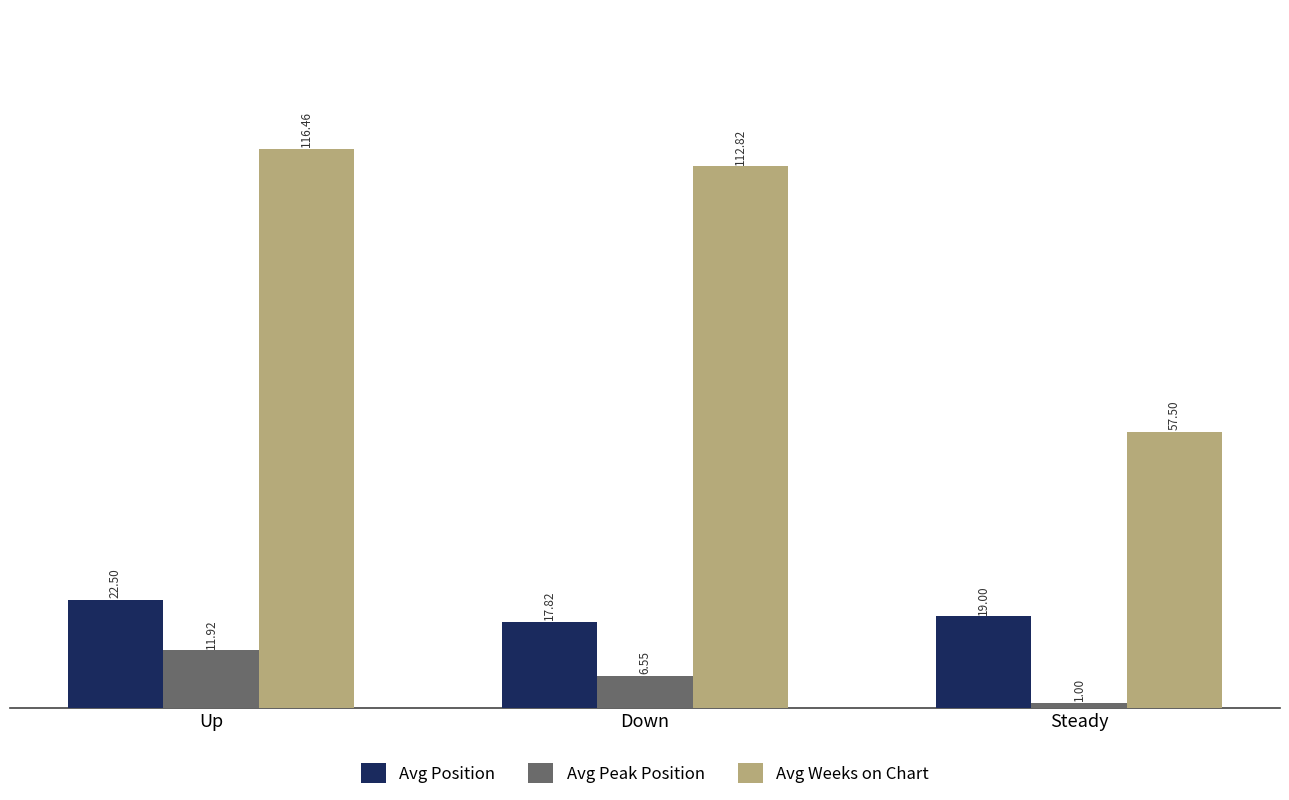

What is the smallest value displayed?

1.0